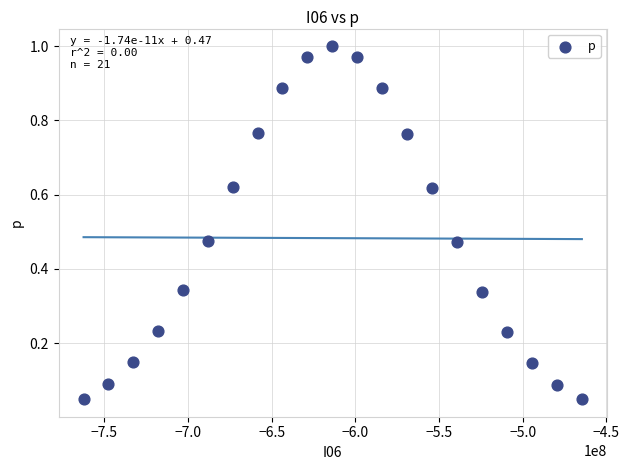

What is the range of X values (max minus min)?

297748908.8